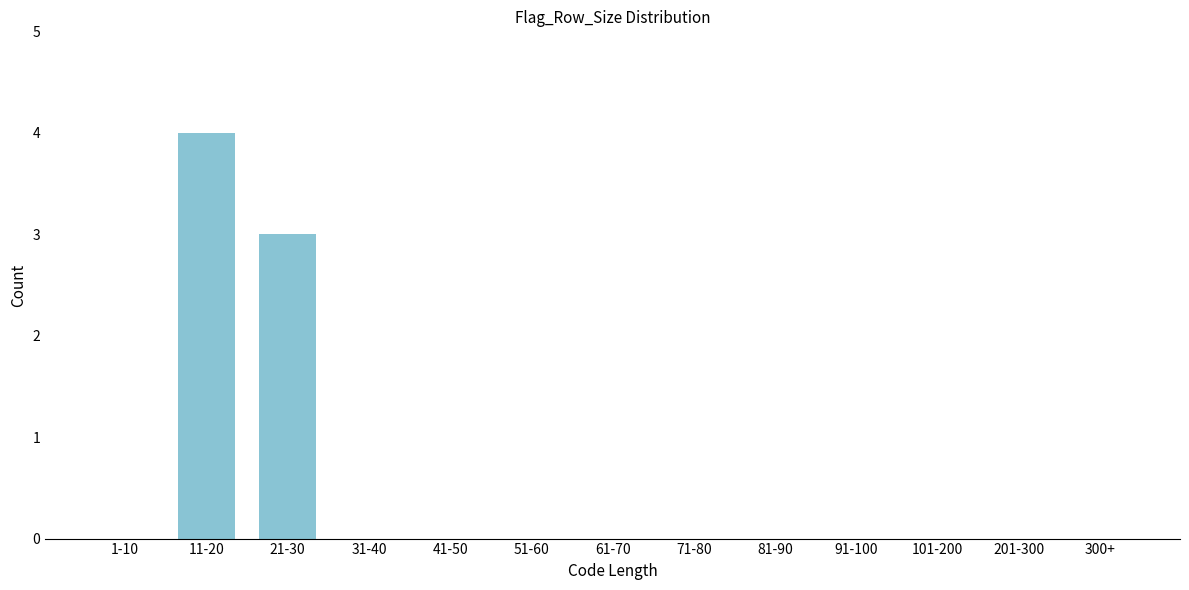

Reading left to right, list all the values displayed in this chart.

1-10=0	11-20=4	21-30=3	31-40=0	41-50=0	51-60=0	61-70=0	71-80=0	81-90=0	91-100=0	101-200=0	201-300=0	300+=0